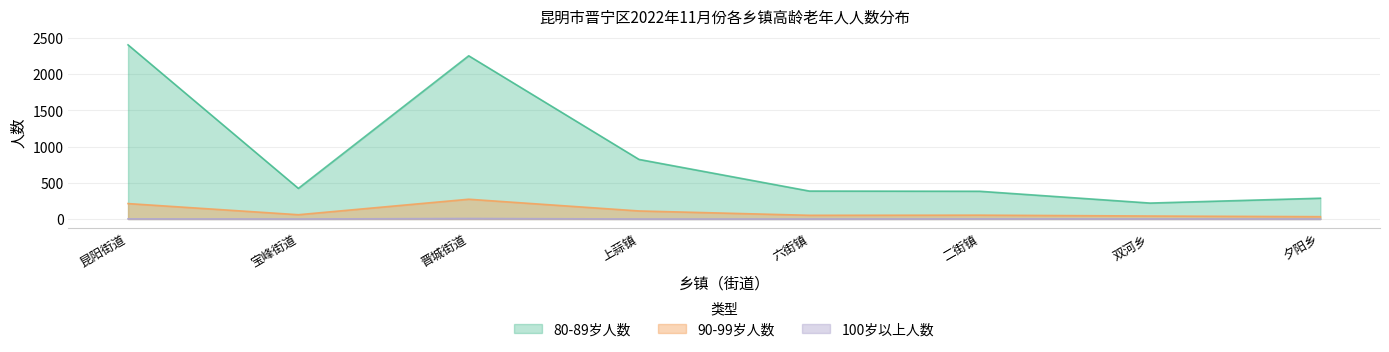

Reading right to left, list all the values displayed in this chart.

80-89岁人数: 287	220	383	386	823	2255	423	2406
90-99岁人数: 32	41	53	51	111	273	59	213
100岁以上人数: 0	1	2	0	0	7	0	2